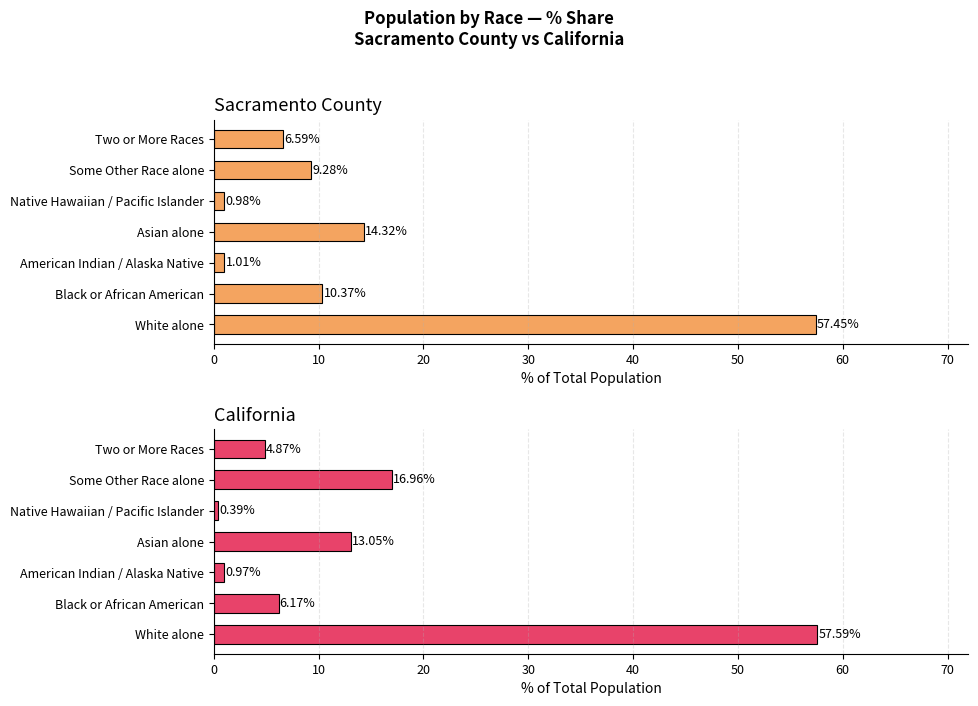

At how many categories does at least one series exceed 21?

1